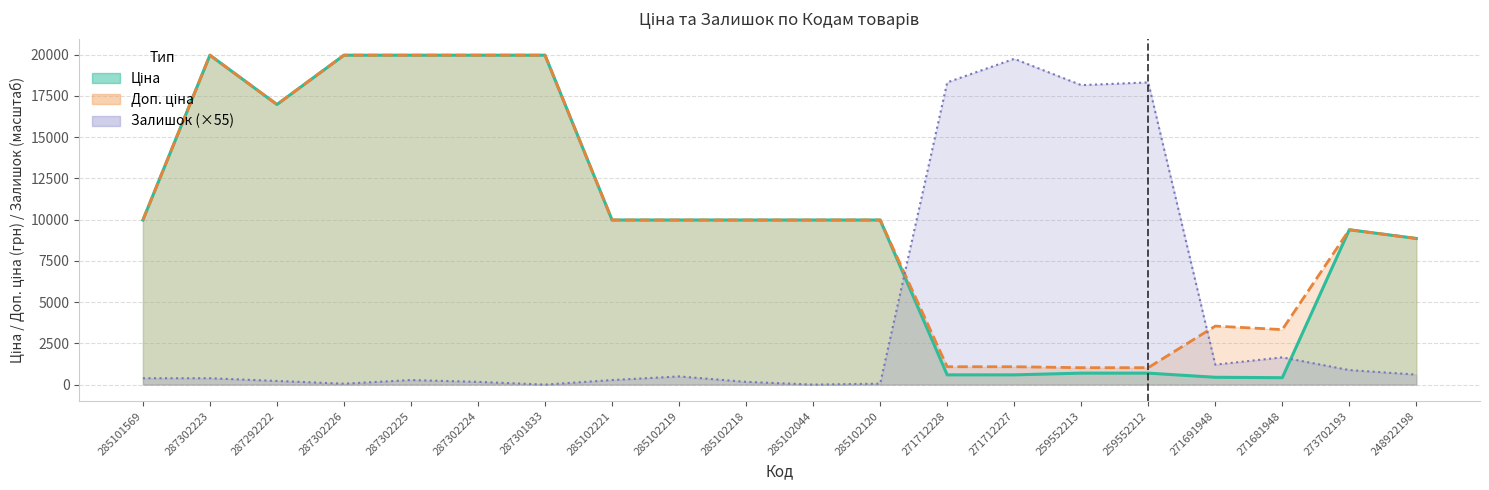

Between 271681948 and 271712227, which is larger?

271712227